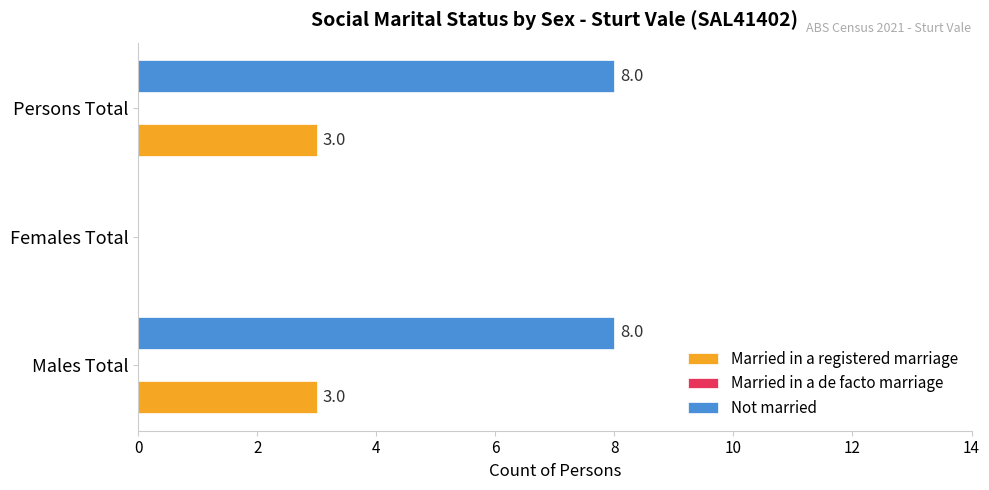

What is the total value across all series at Persons Total?

11